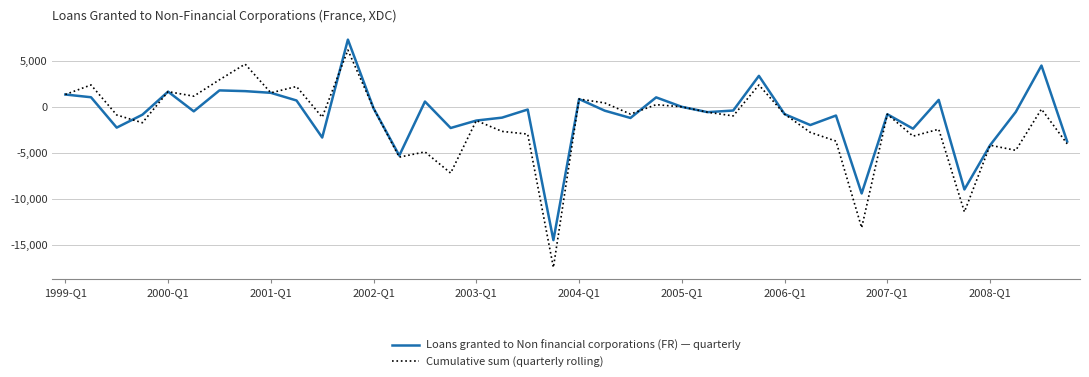

What is the maximum value for Cumulative sum (quarterly rolling)?

6158